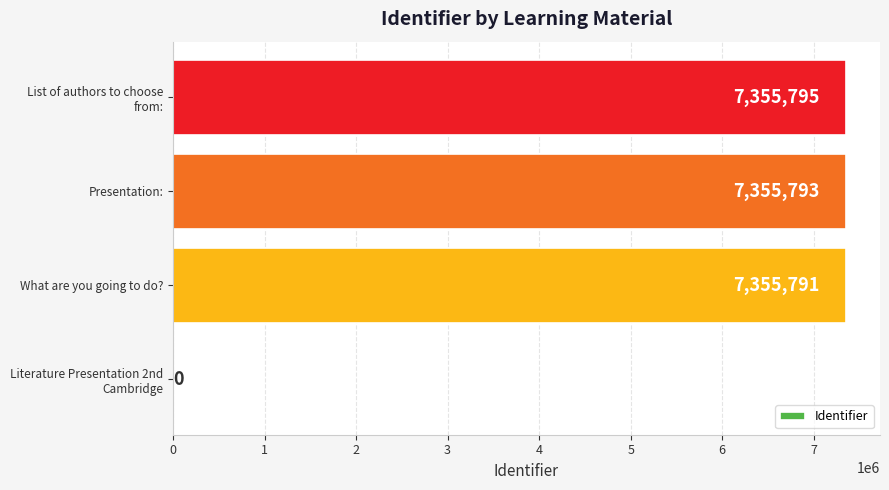

At which label is the value closest to 3677897?

What are you going to do?